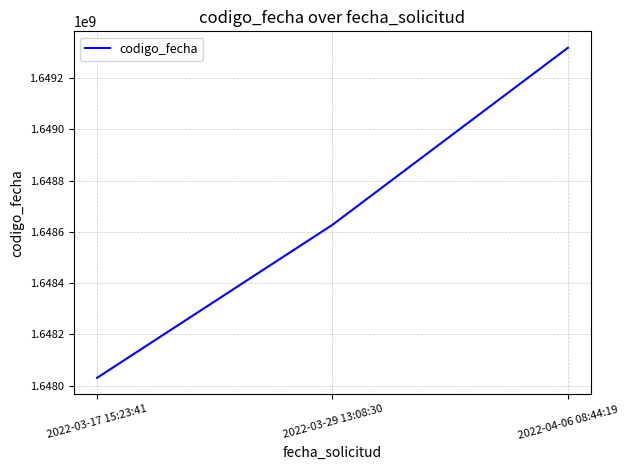

Reading left to right, what are all the values shown in this chart?

1648030993	1648627444	1649317121